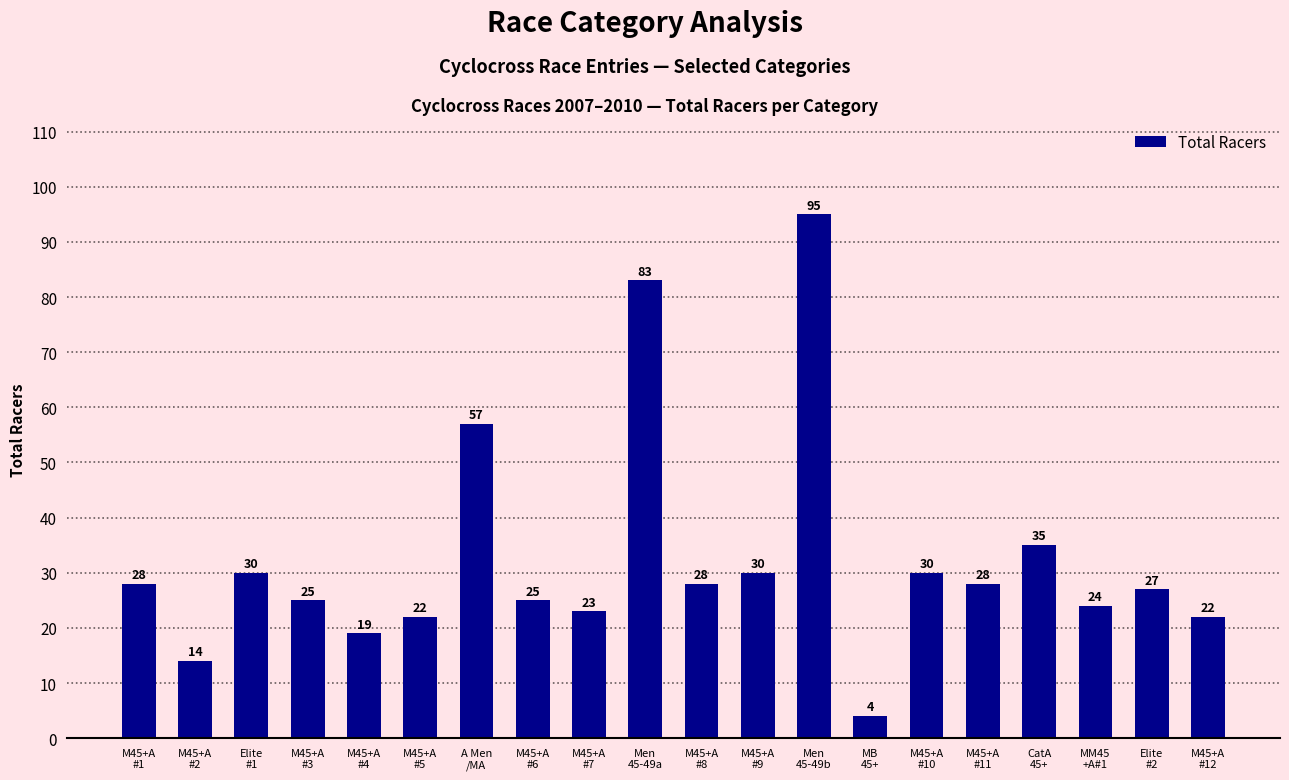

What is the greatest value displayed?

95